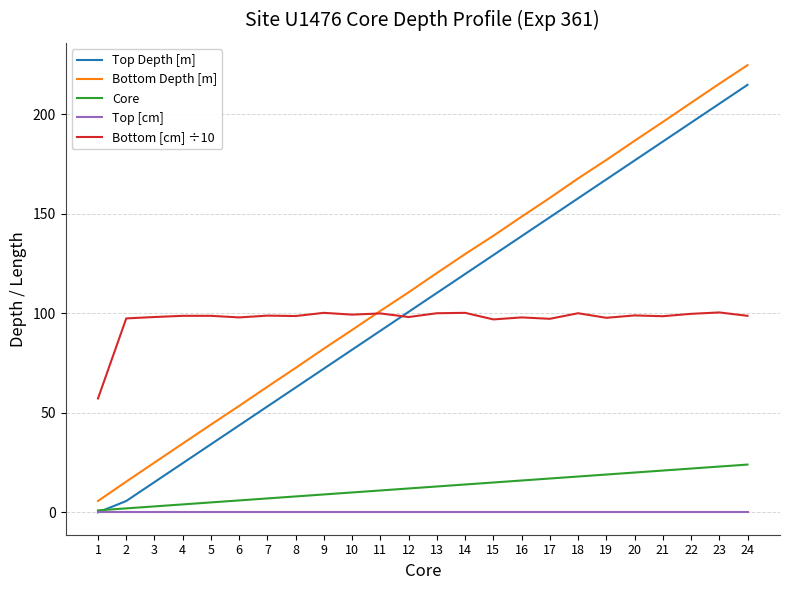

True or false: Top Depth [m] has more than 0 points higher than both neighbors.

False